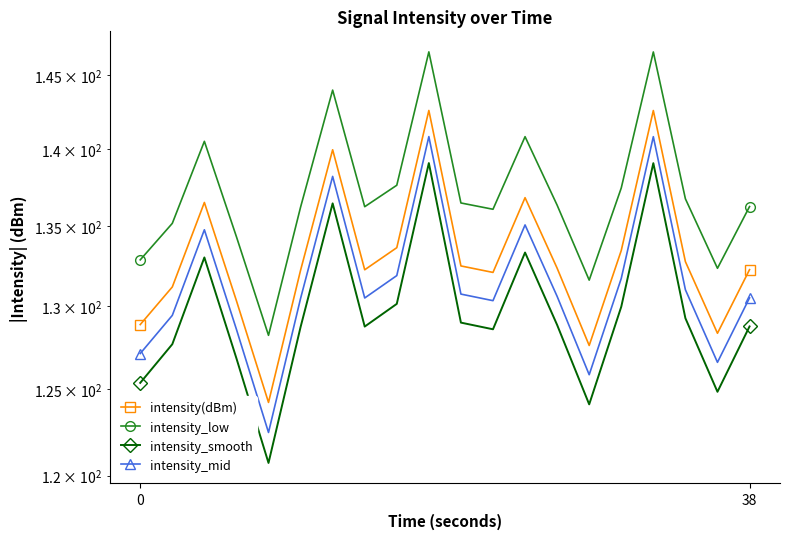

What is the difference between the maximum and minimum values in the intensity(dBm) series?

18.4